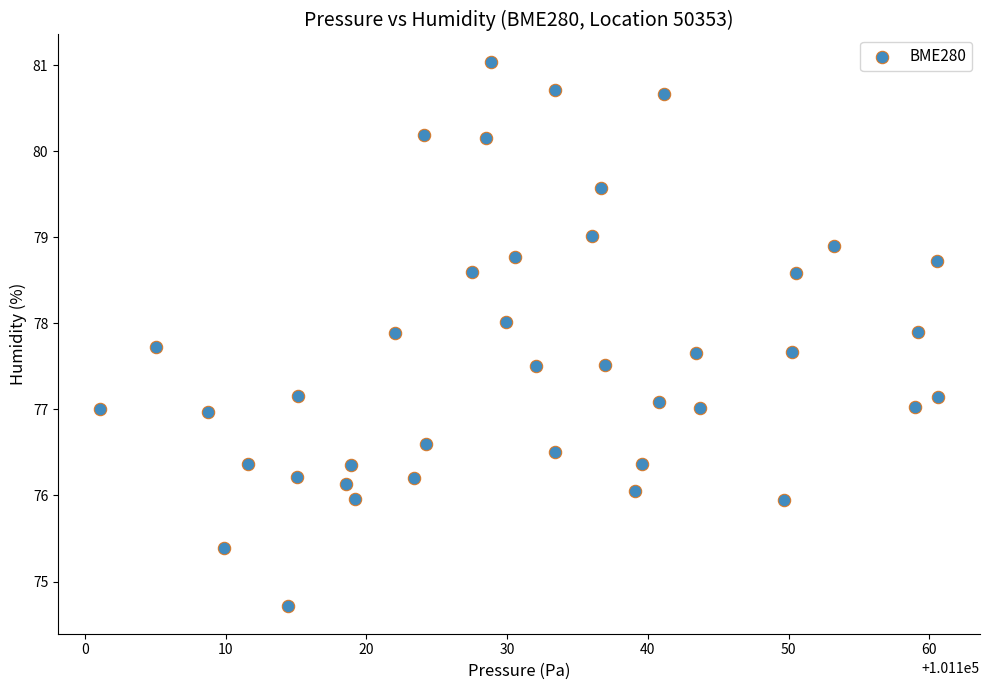

What is the range of Y values (max minus min)?

6.3